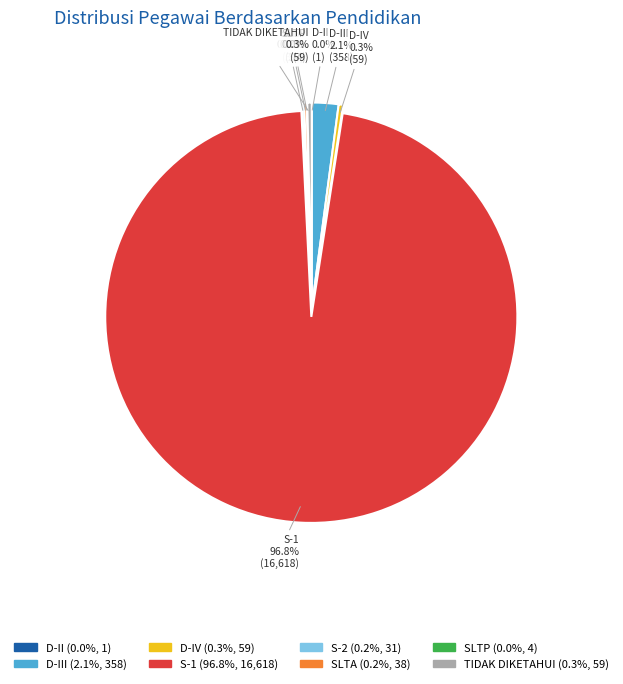

What is the largest slice in the pie chart?

S-1